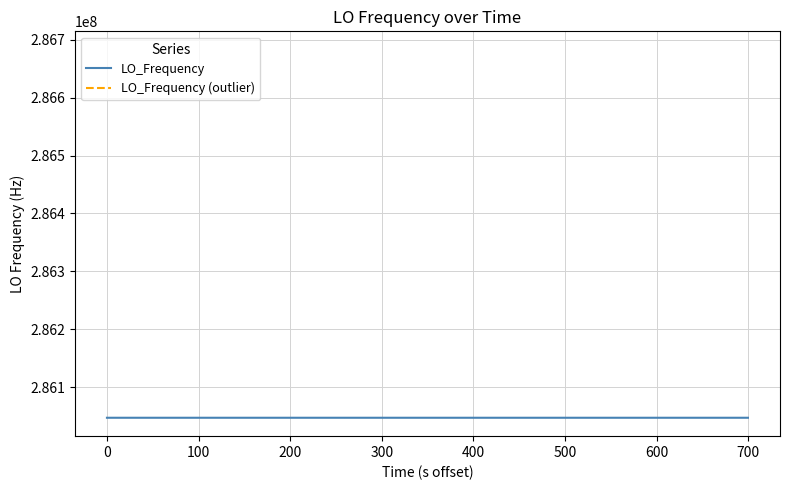

Does the chart display data point markers on the line(s)?

No